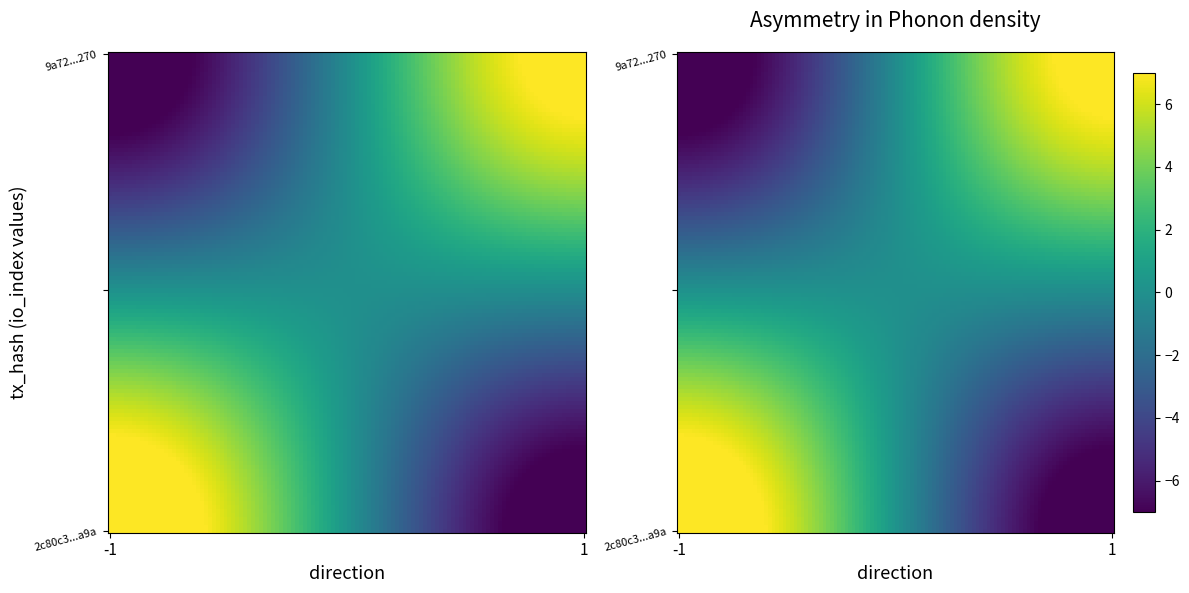

Which series has the widest spread of values?

2c80c3aafca9198dcc4b066f8873f751ddf1a9a